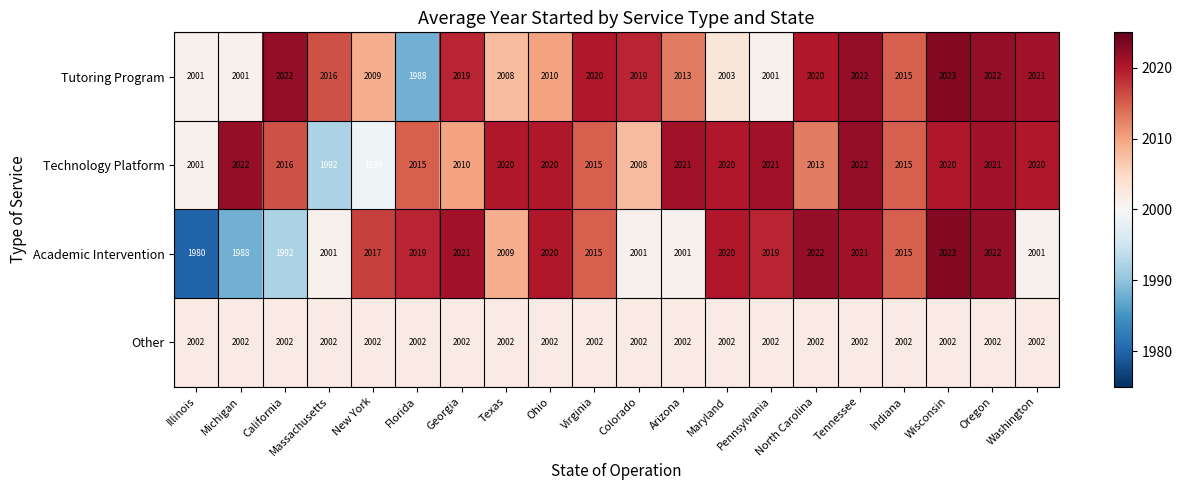

The Tutoring Program series shows 769 at Illinois. True or false?

False